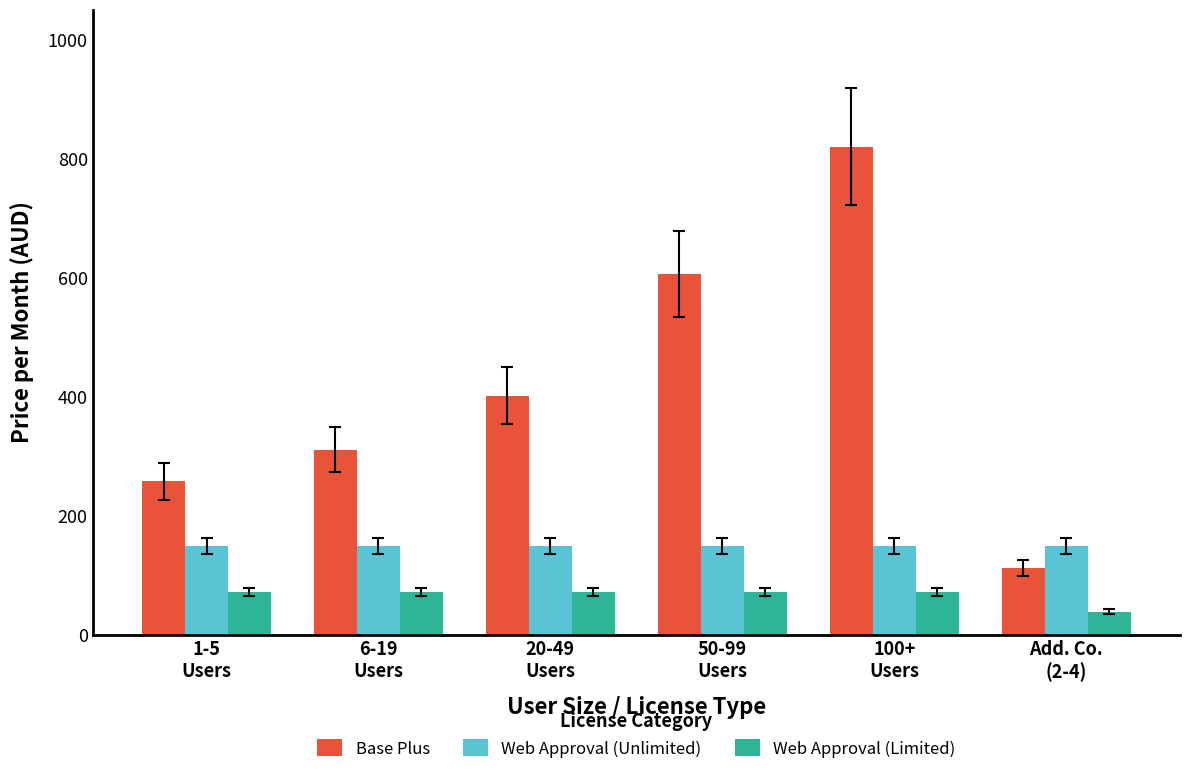

What value does the Web Approval (Unlimited) series have at 6-19
Users?

149